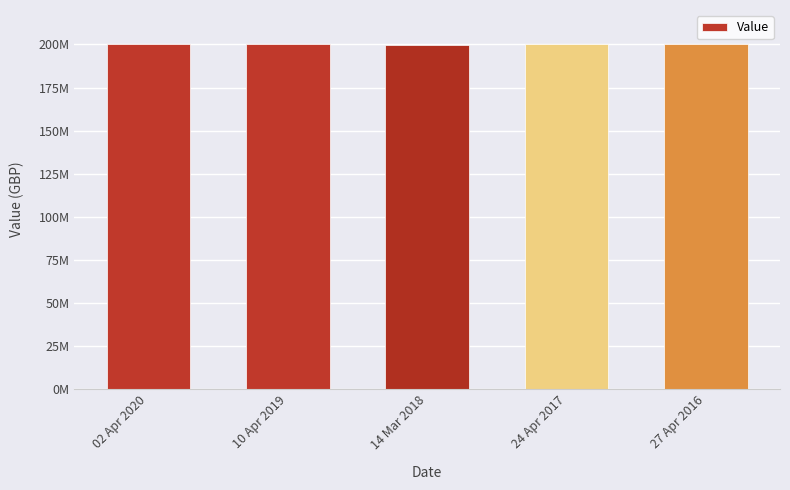

Are the bars horizontal?

No